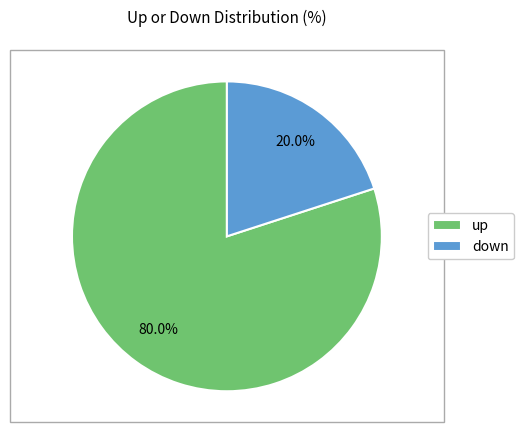

Which slice is the smallest?

down